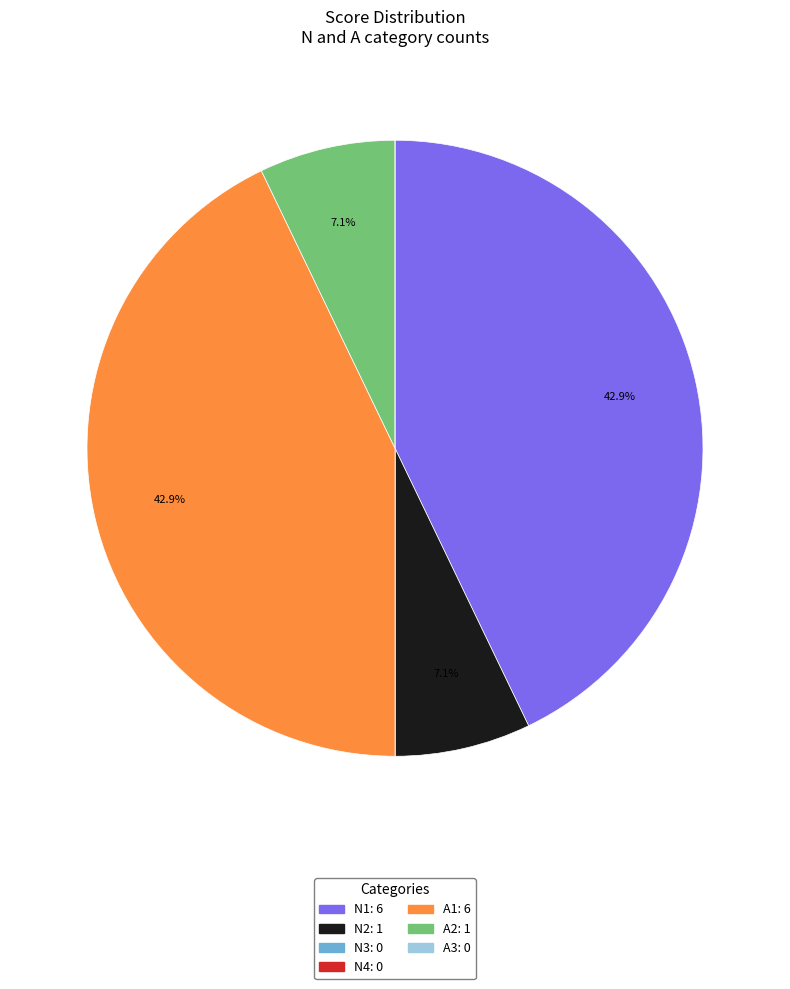

Is there a majority slice in this chart?

No